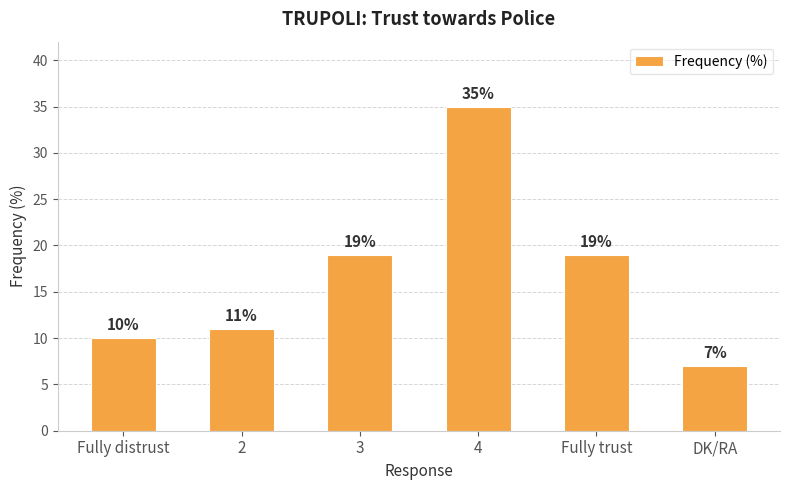

What is the approximate value at DK/RA, to the nearest 10?

10